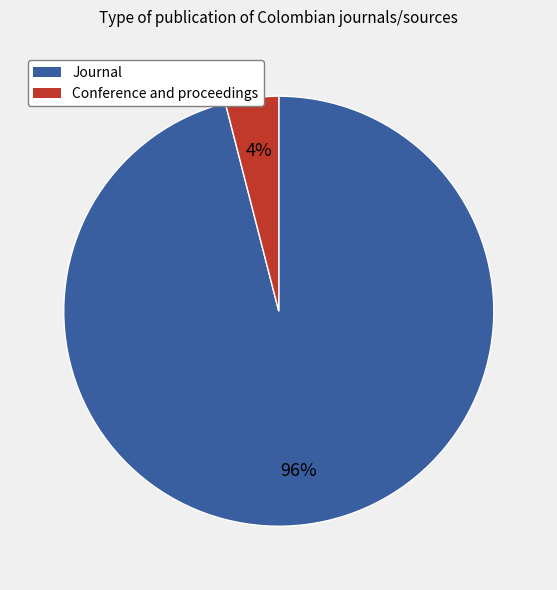

What is the ratio of the value at Journal to the value at Conference and proceedings?

24.0